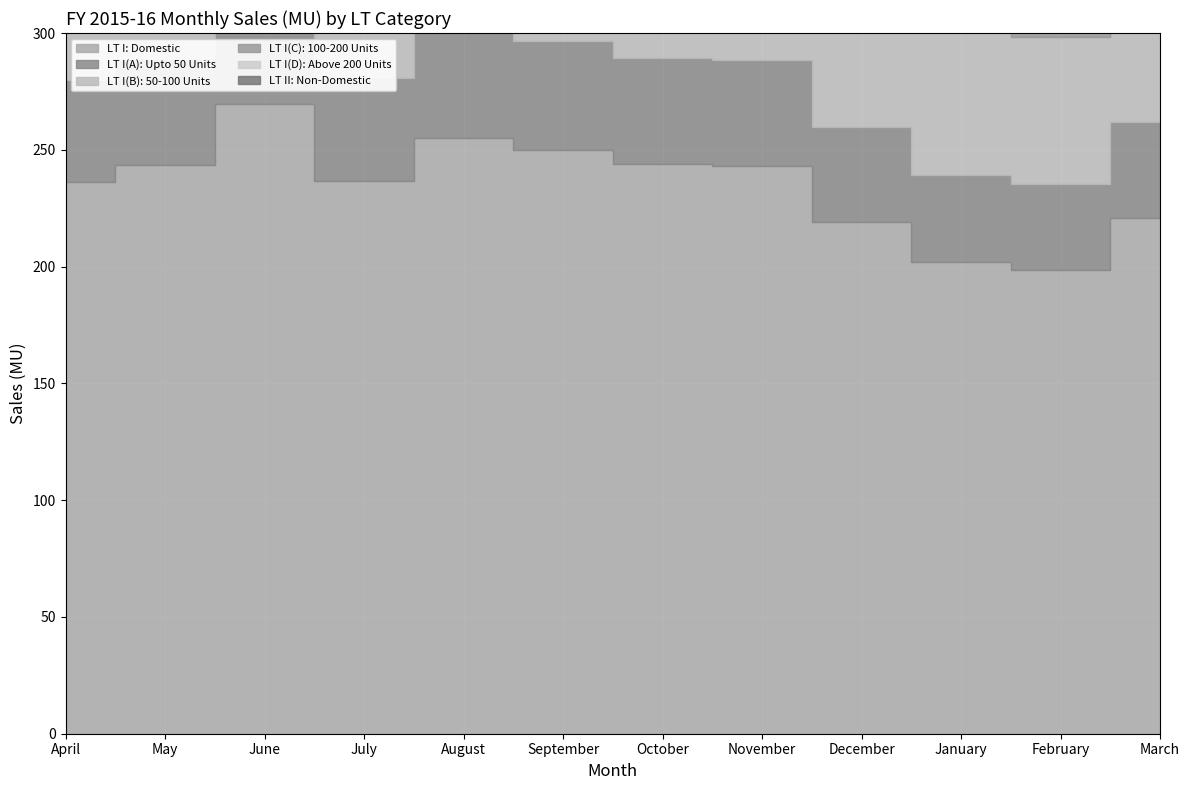

How many lines are shown in the chart?

6